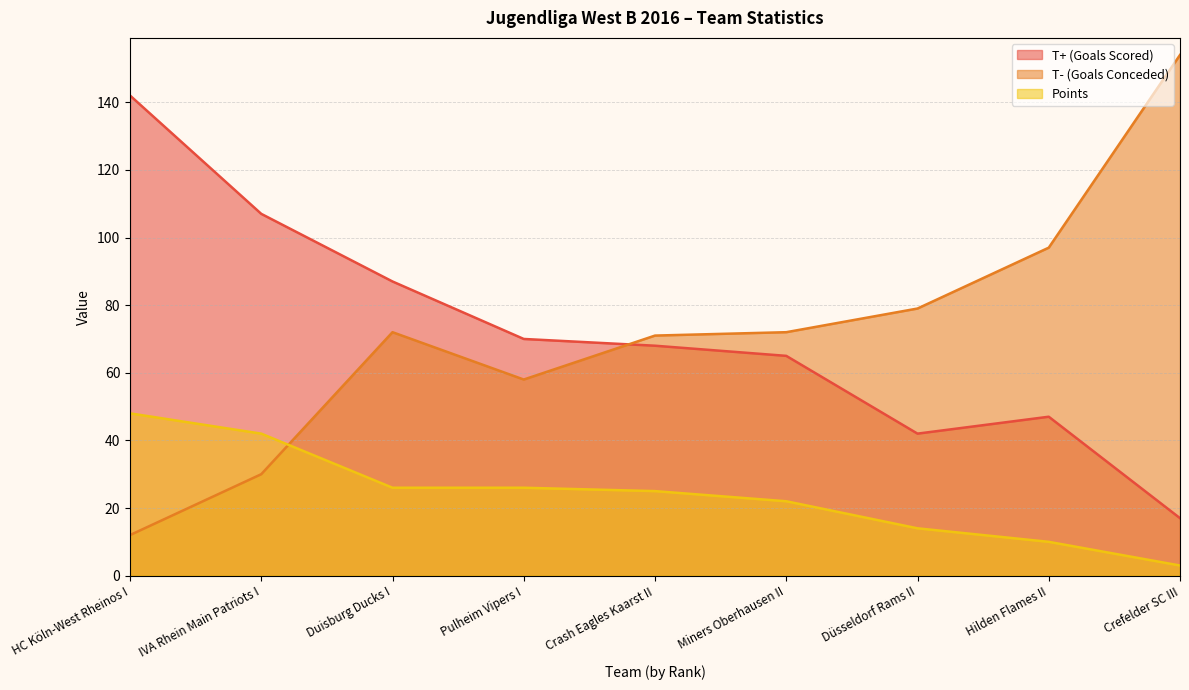

Reading left to right, list all the values displayed in this chart.

T+ (Goals Scored): HC Köln-West Rheinos I=142	IVA Rhein Main Patriots I=107	Duisburg Ducks I=87	Pulheim Vipers I=70	Crash Eagles Kaarst II=68	Miners Oberhausen II=65	Düsseldorf Rams II=42	Hilden Flames II=47	Crefelder SC III=17
T- (Goals Conceded): HC Köln-West Rheinos I=12	IVA Rhein Main Patriots I=30	Duisburg Ducks I=72	Pulheim Vipers I=58	Crash Eagles Kaarst II=71	Miners Oberhausen II=72	Düsseldorf Rams II=79	Hilden Flames II=97	Crefelder SC III=154
Points: HC Köln-West Rheinos I=48	IVA Rhein Main Patriots I=42	Duisburg Ducks I=26	Pulheim Vipers I=26	Crash Eagles Kaarst II=25	Miners Oberhausen II=22	Düsseldorf Rams II=14	Hilden Flames II=10	Crefelder SC III=3